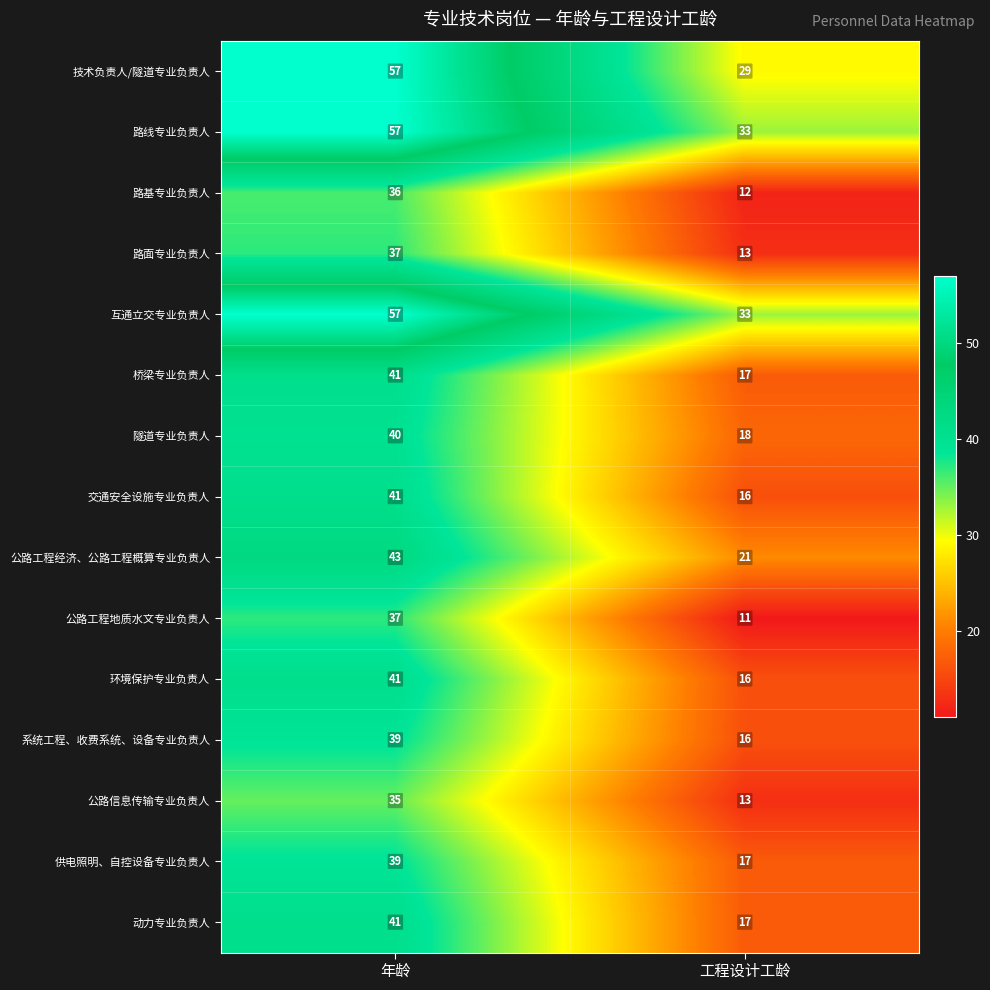

What is the total value across all series at 年龄?

641